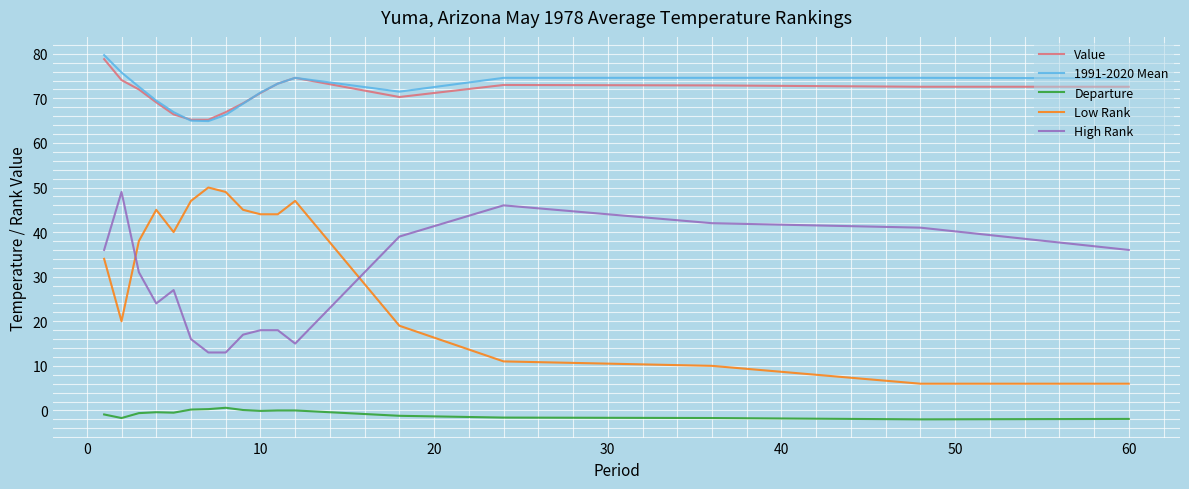

What is the maximum value shown in the chart?

79.7